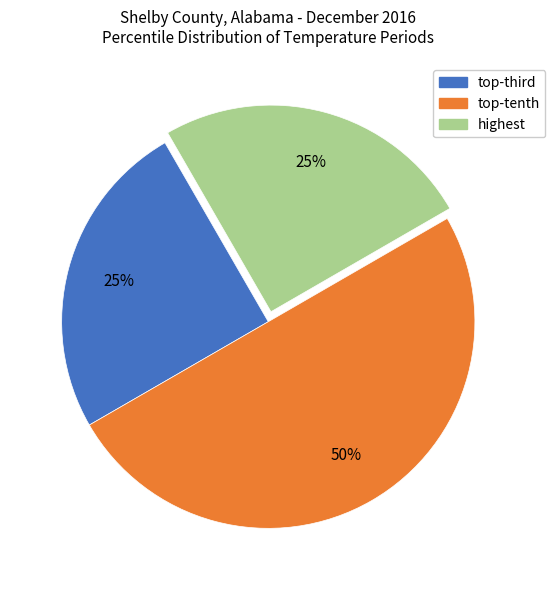

Which slice is the largest?

top-tenth